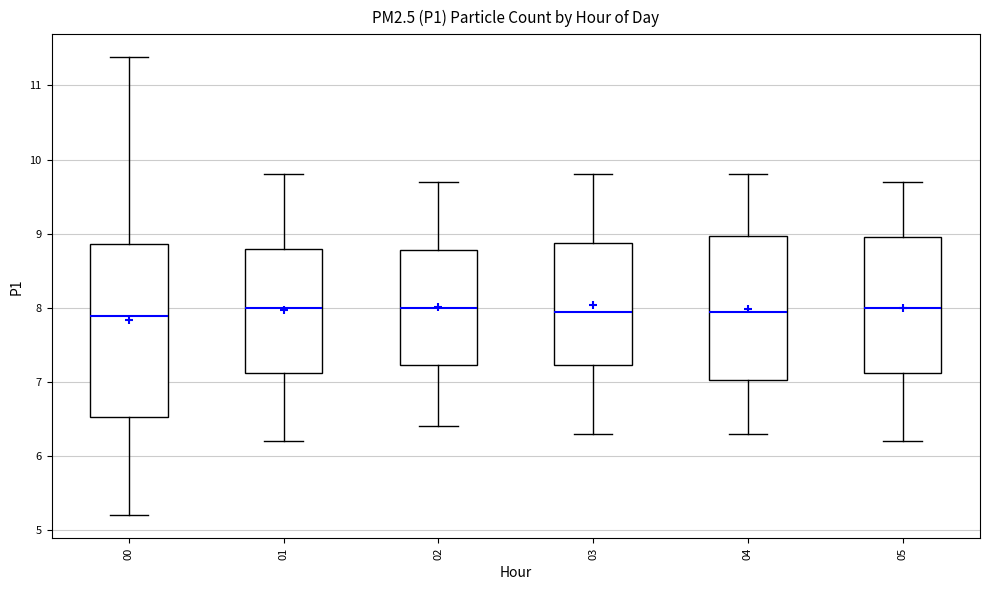

Reading left to right, transcribe this box plot: for each box, give where its median line is, the range the box spans, and where its two whiskers end, as read against the y-axis. The values are not printed on the chart, so give them approximately, as read against the axis.

00: median 7.9, box 6.5 to 8.9, whiskers 5.2 to 11.4
01: median 8.0, box 7.1 to 8.8, whiskers 6.2 to 9.8
02: median 8.0, box 7.2 to 8.8, whiskers 6.4 to 9.7
03: median 8.0, box 7.2 to 8.9, whiskers 6.3 to 9.8
04: median 8.0, box 7.0 to 9.0, whiskers 6.3 to 9.8
05: median 8.0, box 7.1 to 9.0, whiskers 6.2 to 9.7